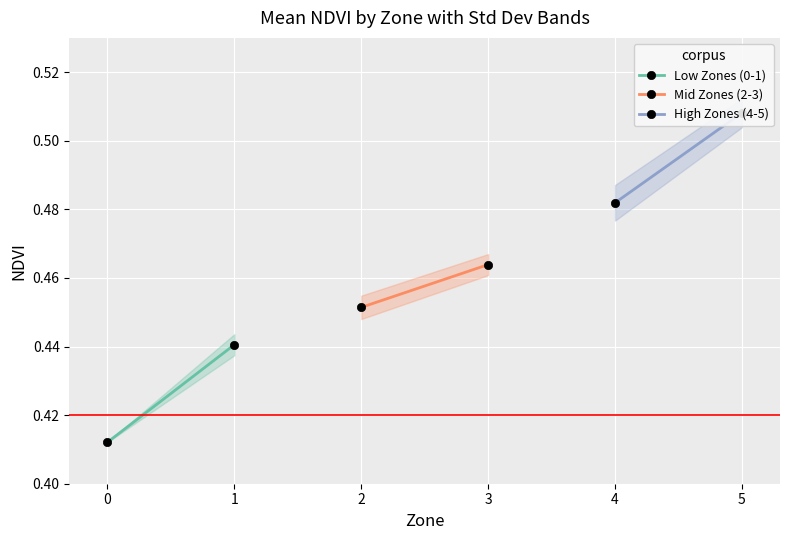

Which series has the widest spread of values?

Low Zones (0-1)